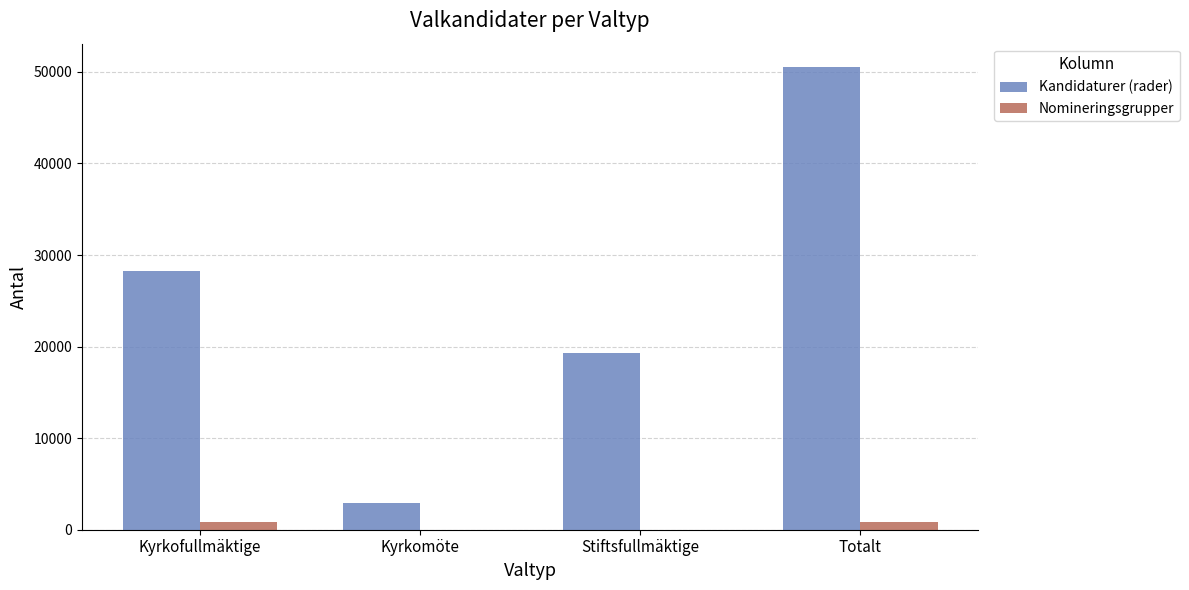

True or false: Kandidaturer (rader) has a value of 41671 at Kyrkofullmäktige.

False